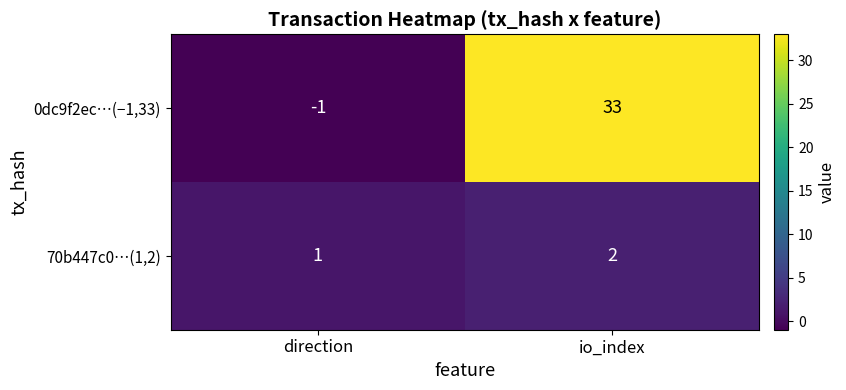

What is the total value across all series at io_index?

35